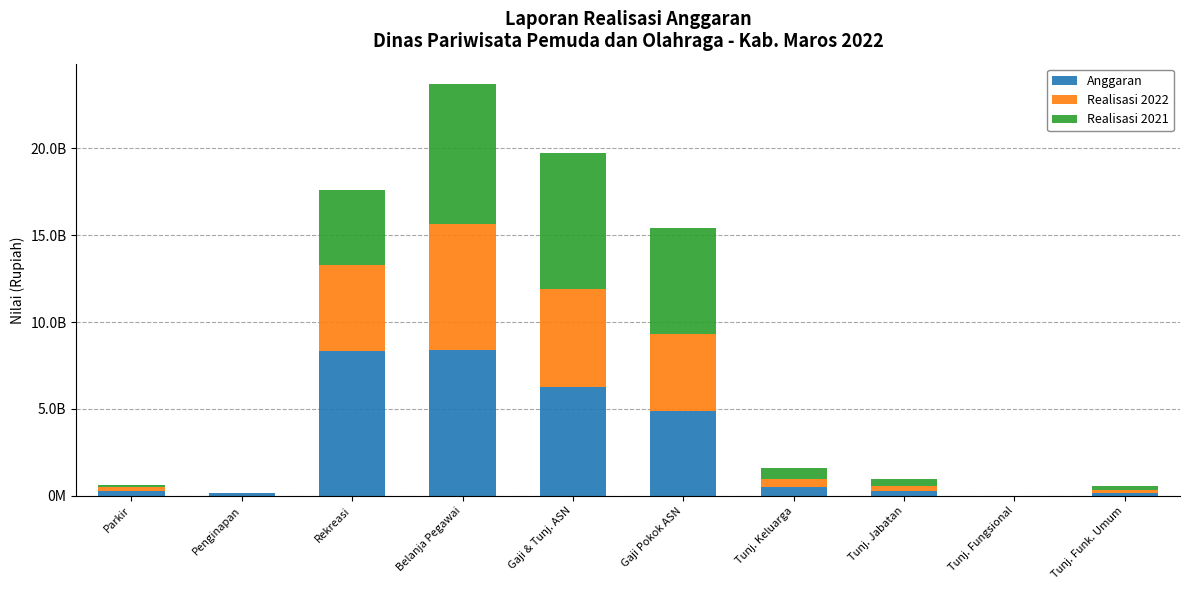

Does the chart contain stacked bars?

Yes